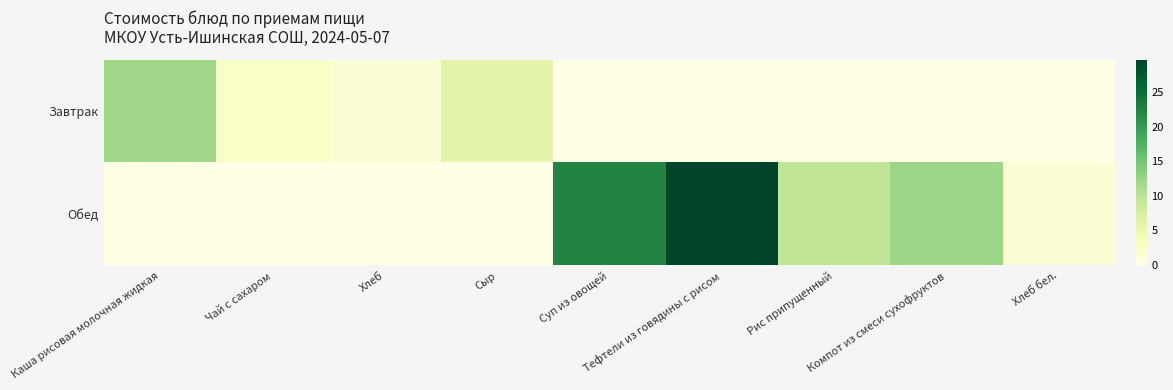

Which series changed the most between Чай с сахаром and Суп из овощей?

Обед